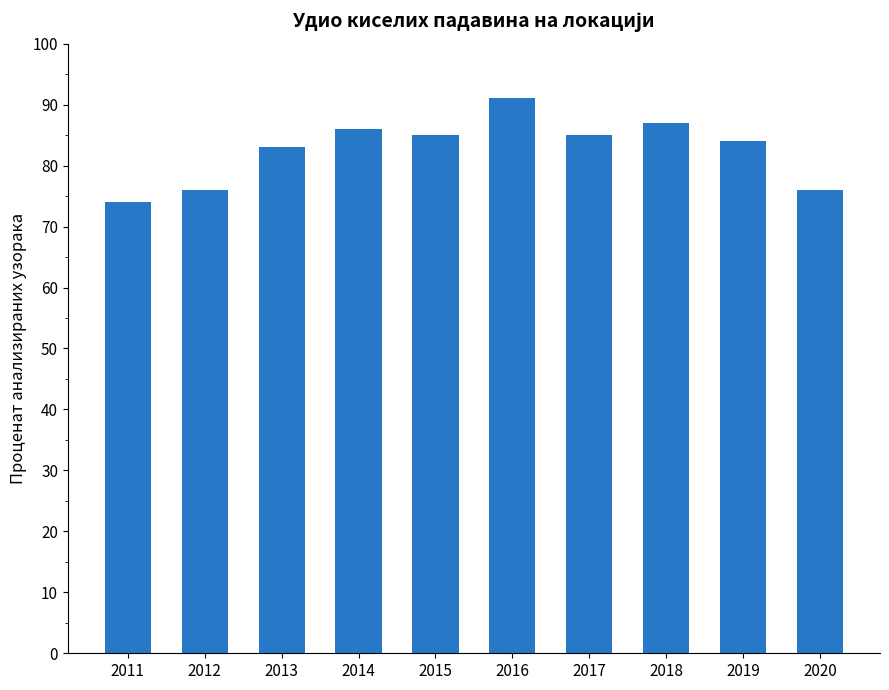

Which category has the lowest value across all series?

2011